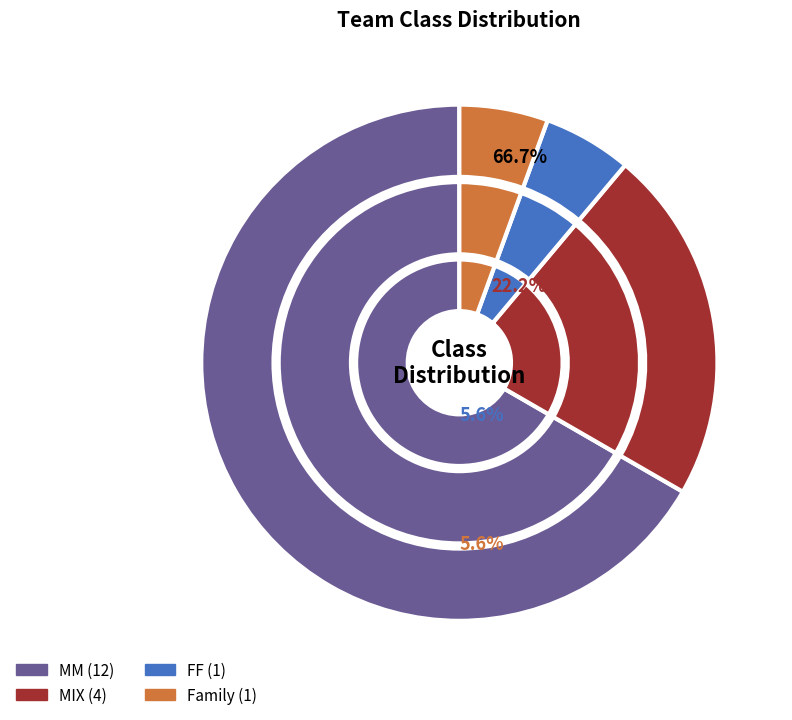

Is FF the majority of the pie?

No